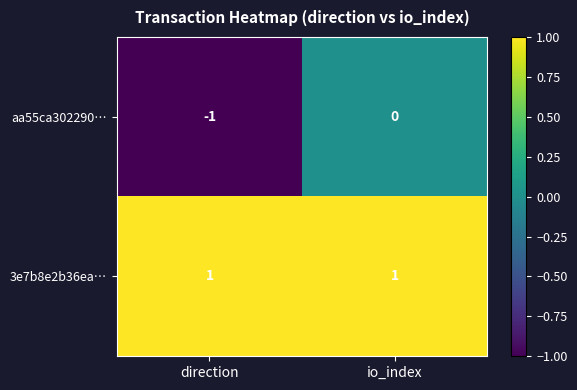

List the series in order of their overall mean, lowest first.

aa55ca302290…, 3e7b8e2b36ea…